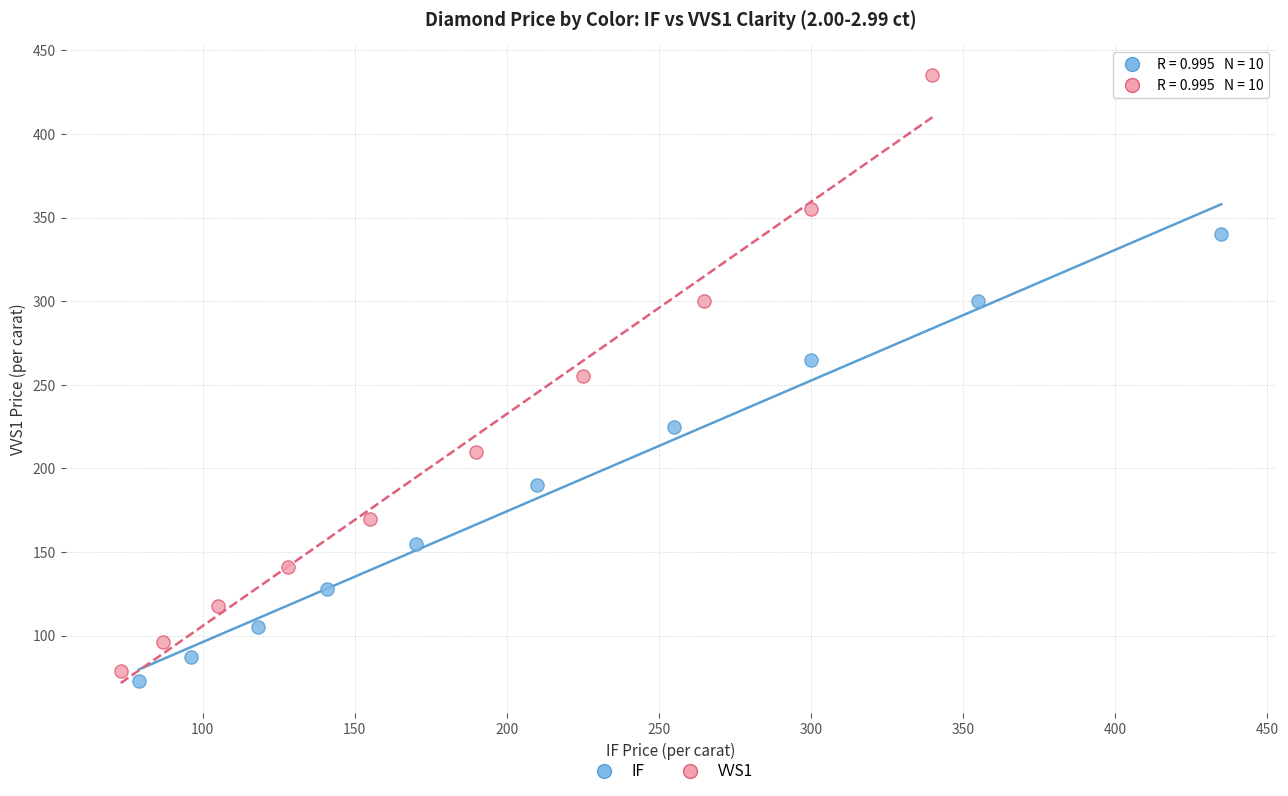

Which series has the widest spread of Y values?

VVS1